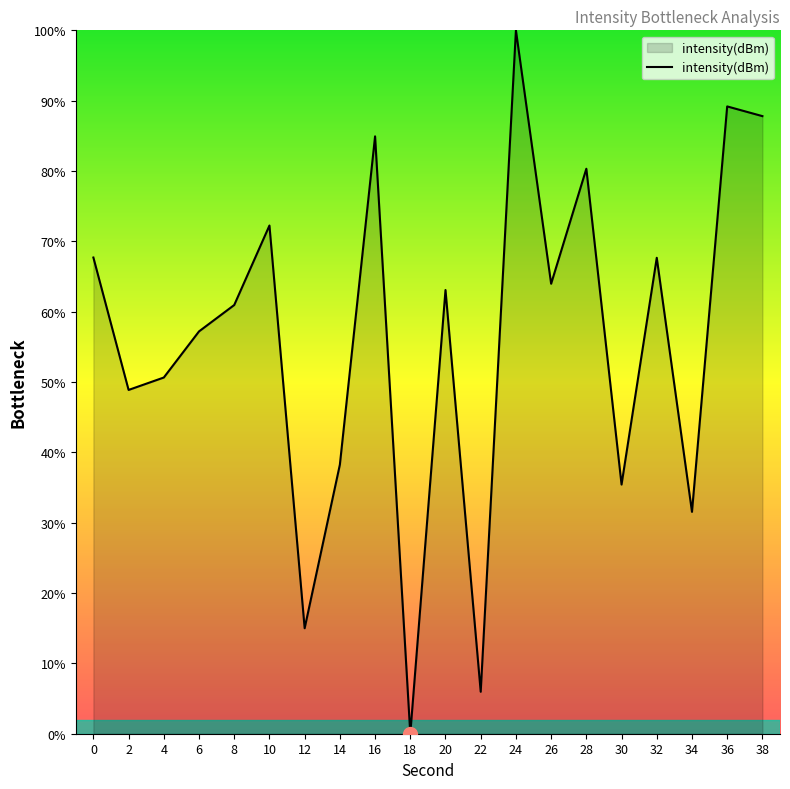

What is the average value?

56.0